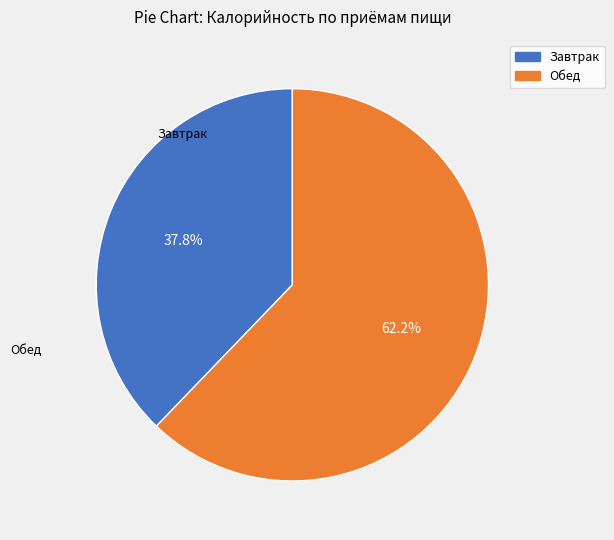

How many segments does this pie chart have?

2